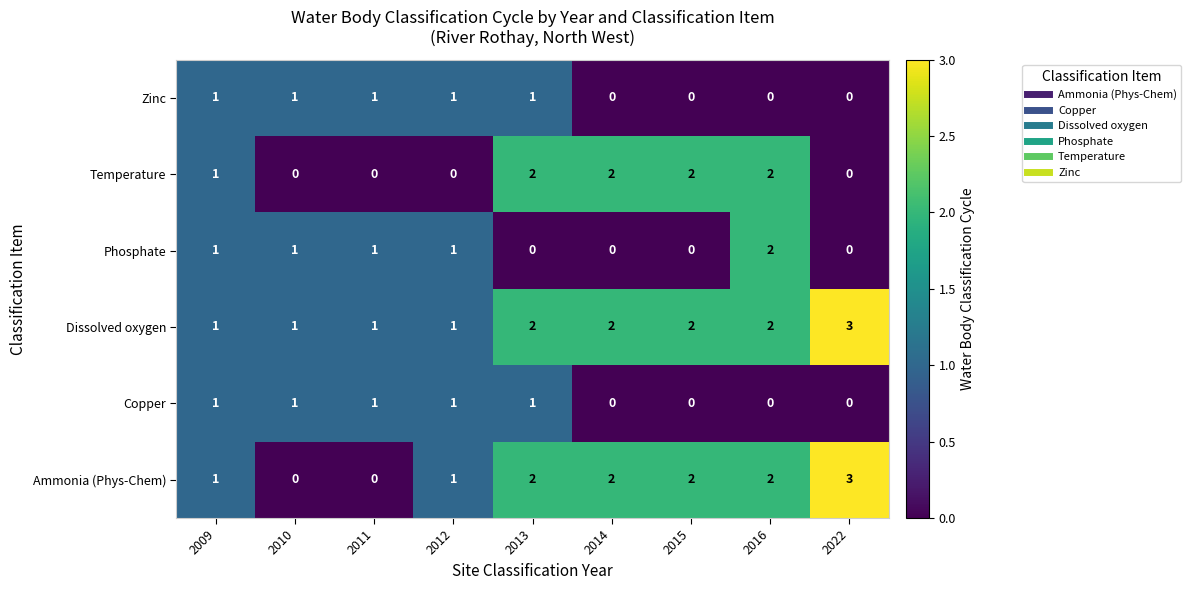

How many Temperature values are between 0 and 2?

9